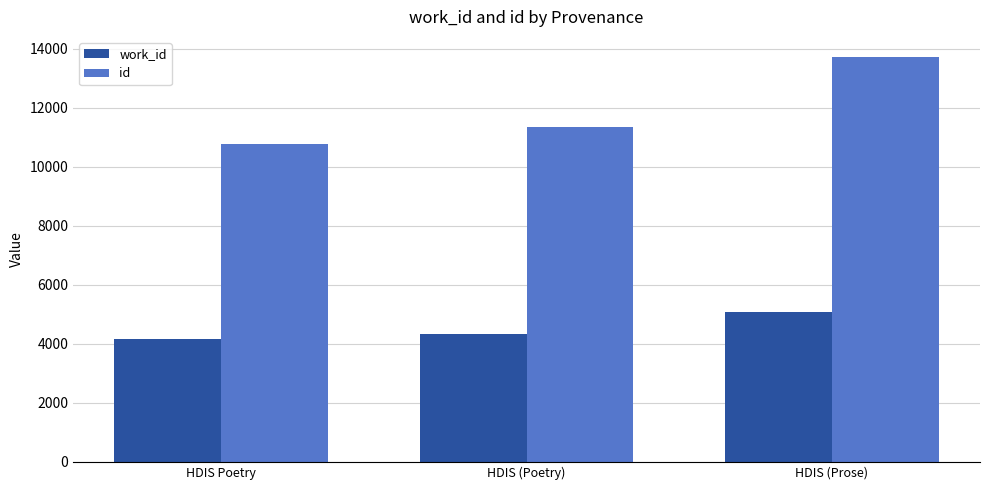

Is the value of id at HDIS (Prose) greater than the value of work_id at HDIS (Prose)?

Yes